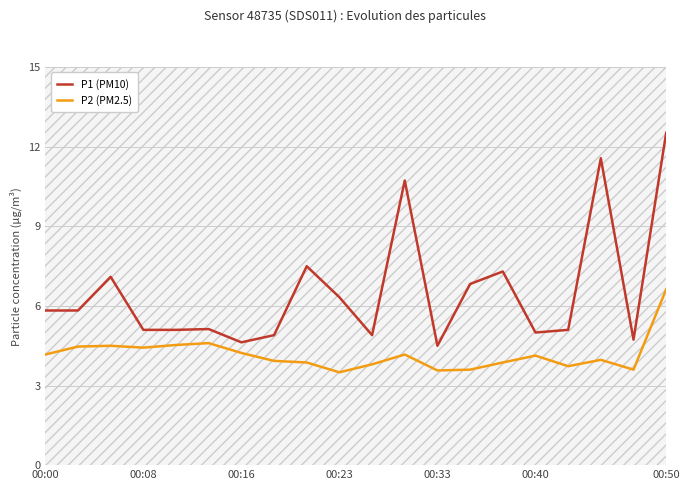

Which series changed the most between 8 and 11?

P1 (PM10)